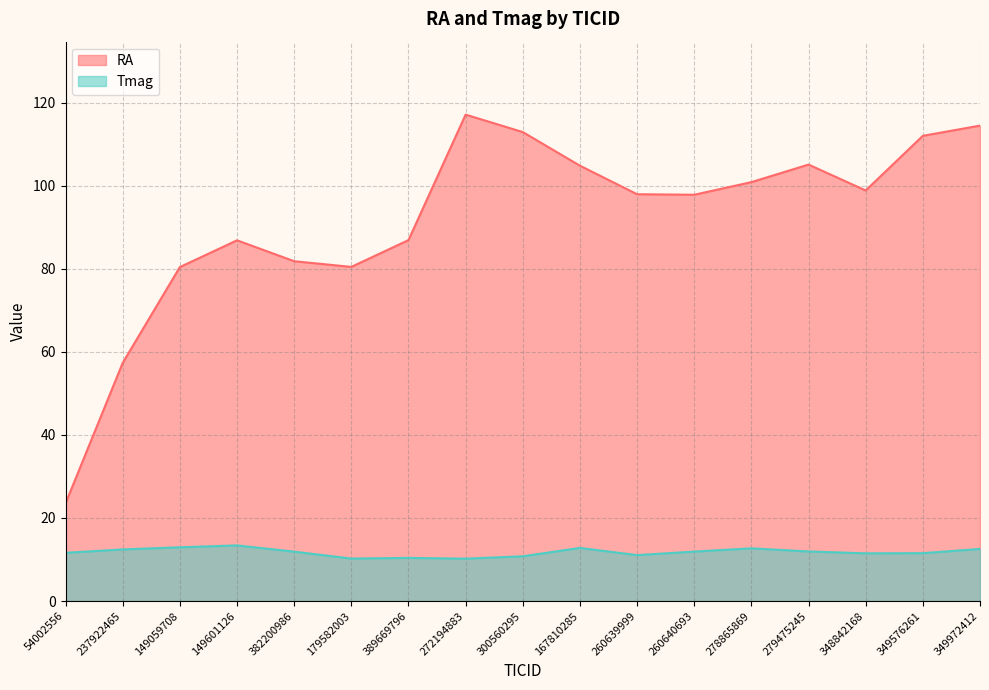

Reading left to right, extract all data points from this chart.

RA: 23.5	57.3	80.4	86.9	81.8	80.5	86.9	117.1	112.9	104.8	97.9	97.8	100.9	105.1	98.9	112.0	114.5
Tmag: 11.6	12.4	12.9	13.4	11.9	10.2	10.4	10.2	10.8	12.8	11.1	11.9	12.7	11.9	11.5	11.5	12.6